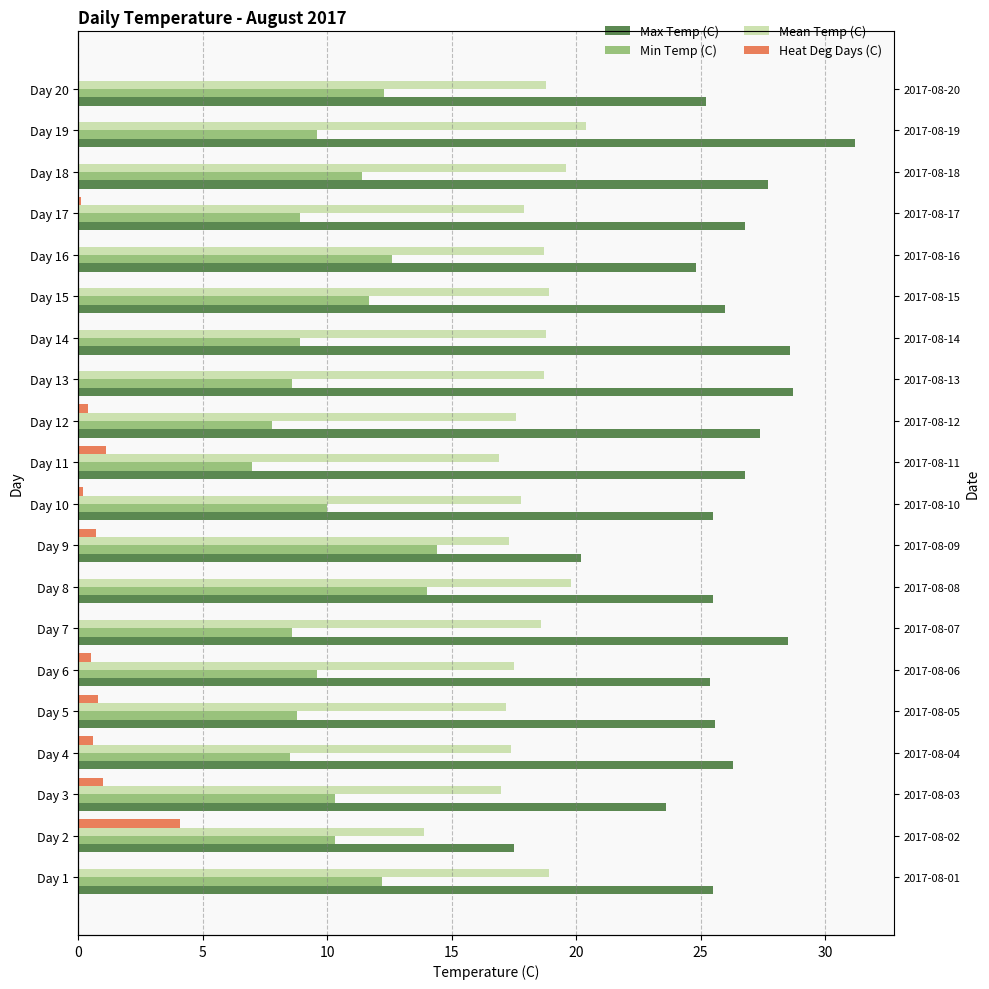

Is it true that Mean Temp (C) equals 6.3 at Day 2?

False